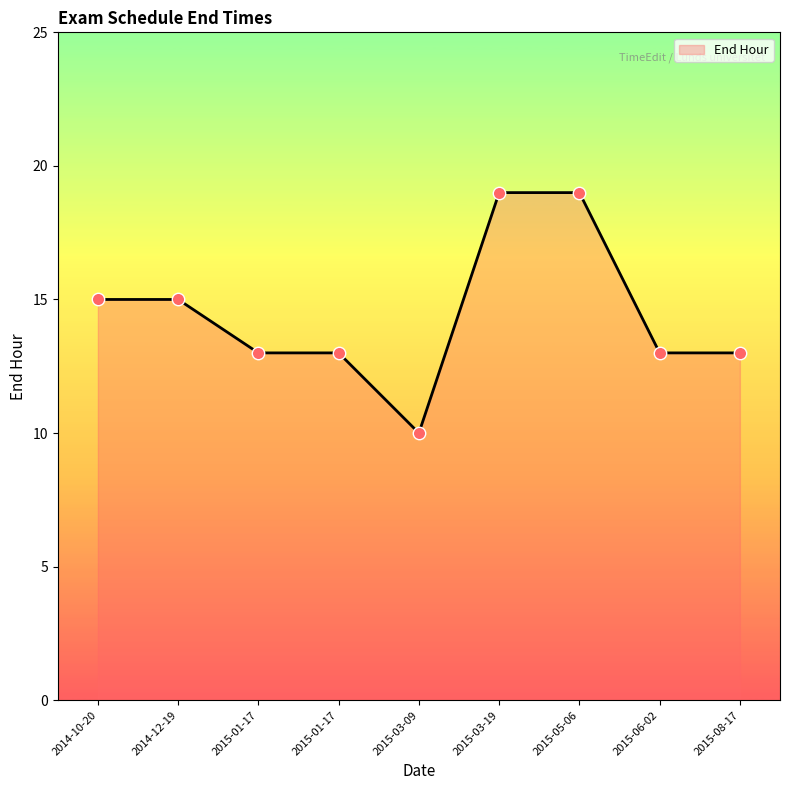

Which has a higher value, 2014-12-19 or 2015-08-17?

2014-12-19